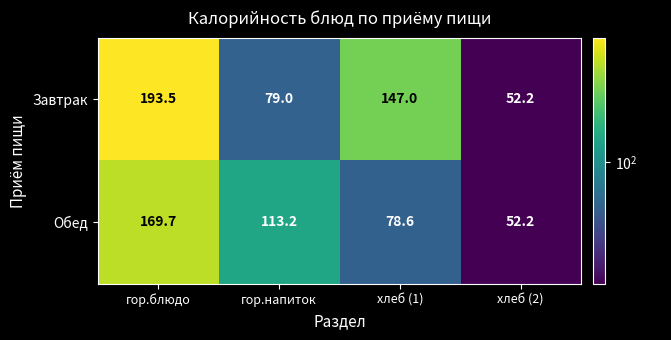

At which label does Обед first exceed 113?

гор.блюдо